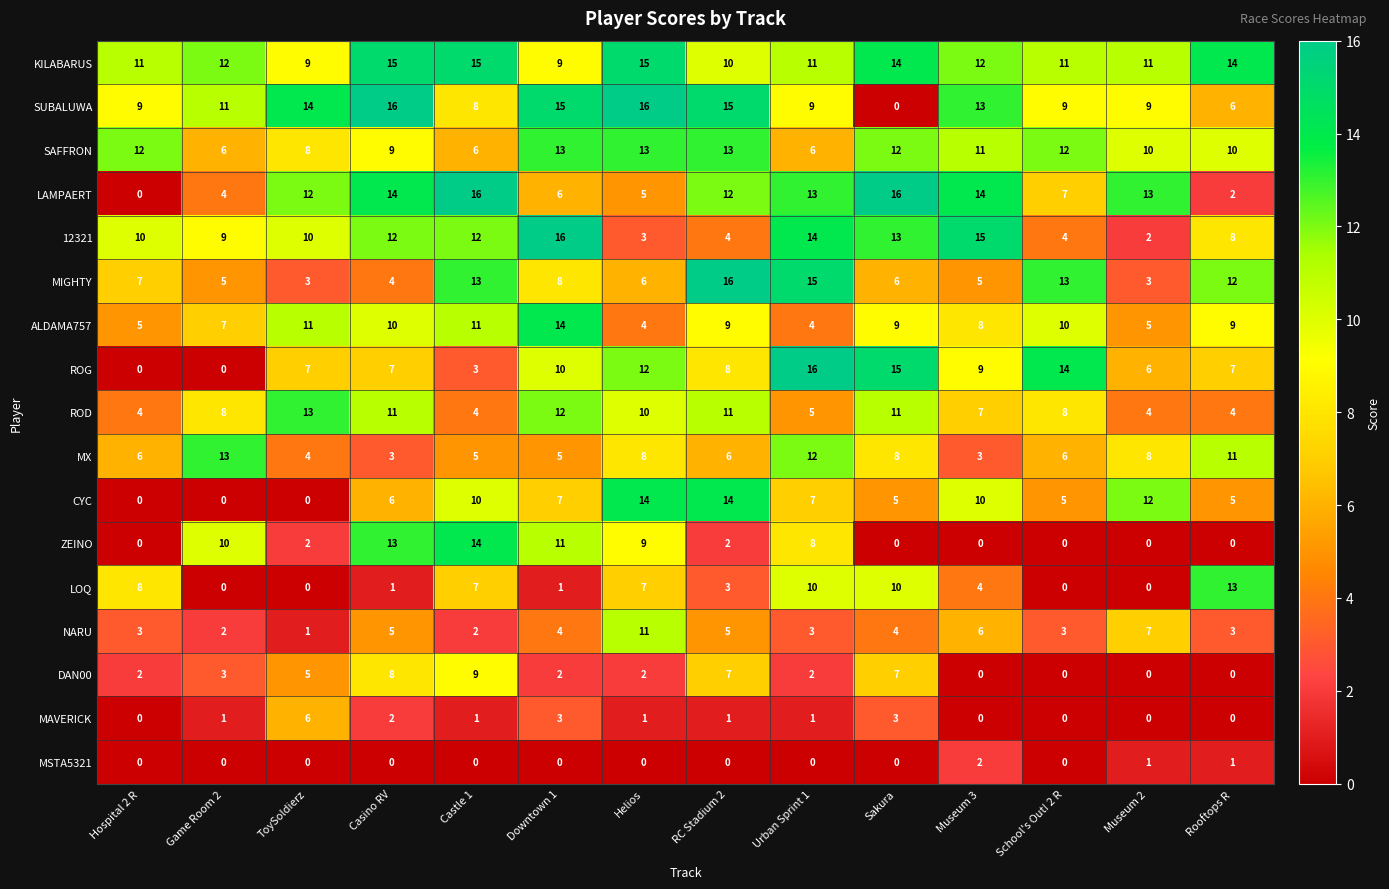

What value does the MIGHTY series have at RC Stadium 2?

16